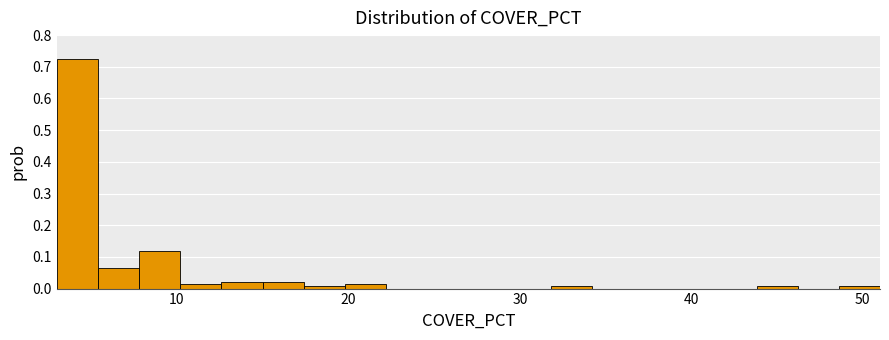

Read against the x-axis, roughly where is the centre of the tallest bar?

4